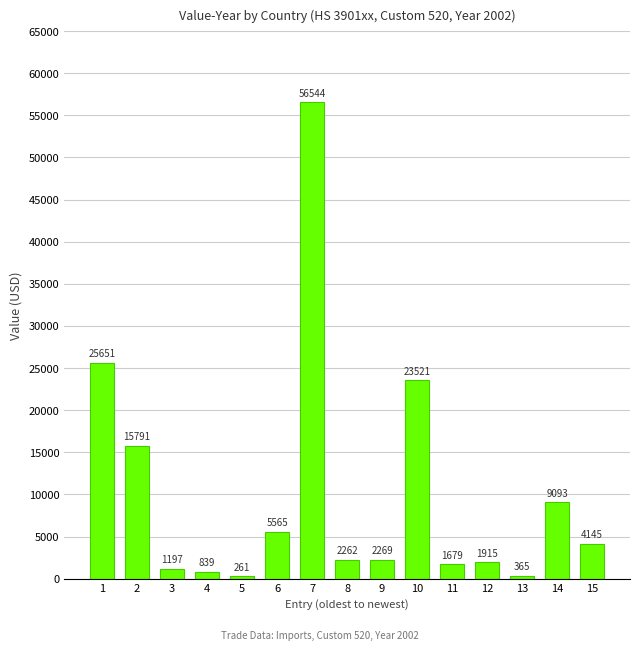

What is the value of the 6th bar from the left?

5565